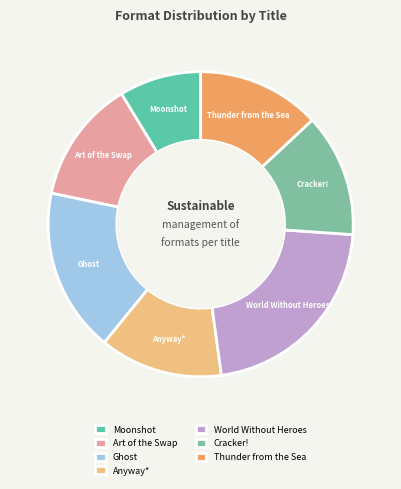

The Moonshot slice represents 23% of the pie. True or false?

False